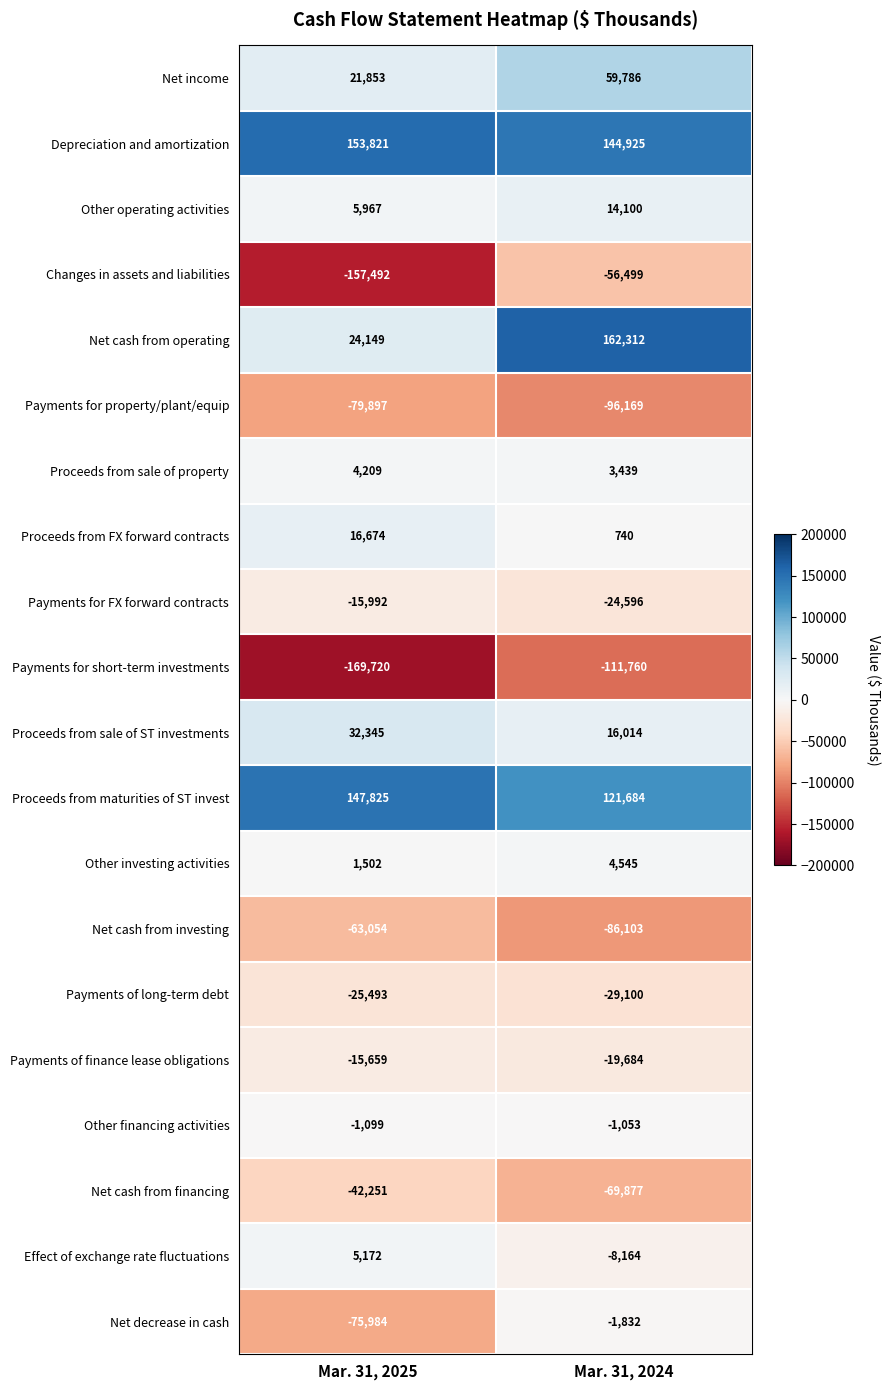

Count the number of data series in this chart.

20